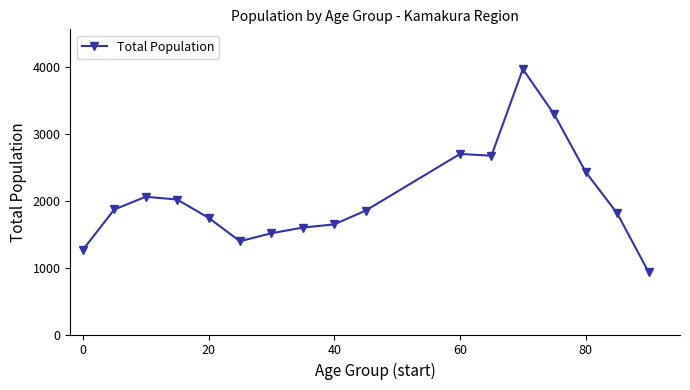

What is the maximum value shown in the chart?

3961